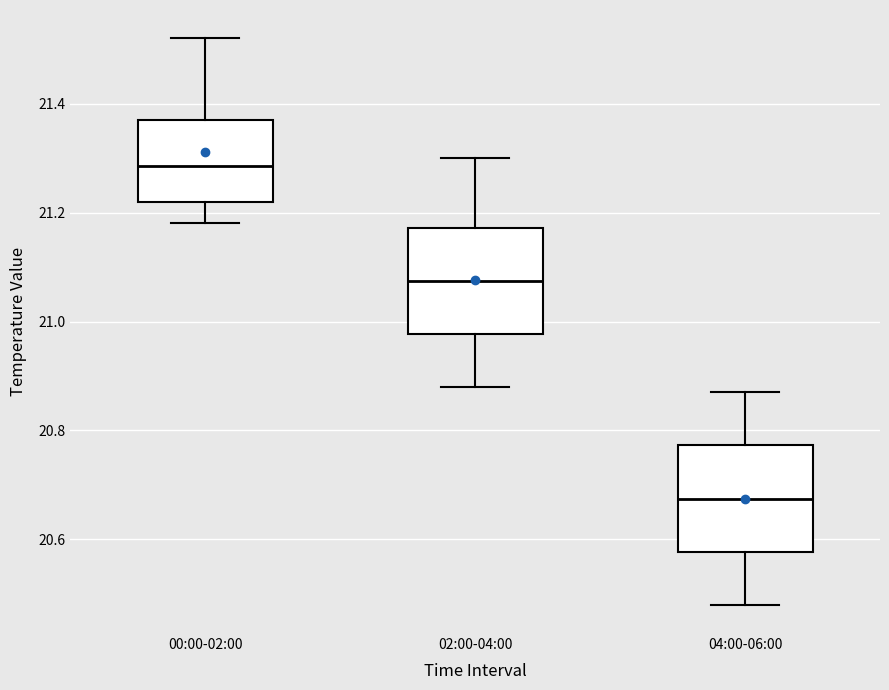

Where does the lower whisker of the box for 04:00-06:00 end on the y-axis? The values are not printed on the chart, so give them approximately, as read against the axis.

20.48